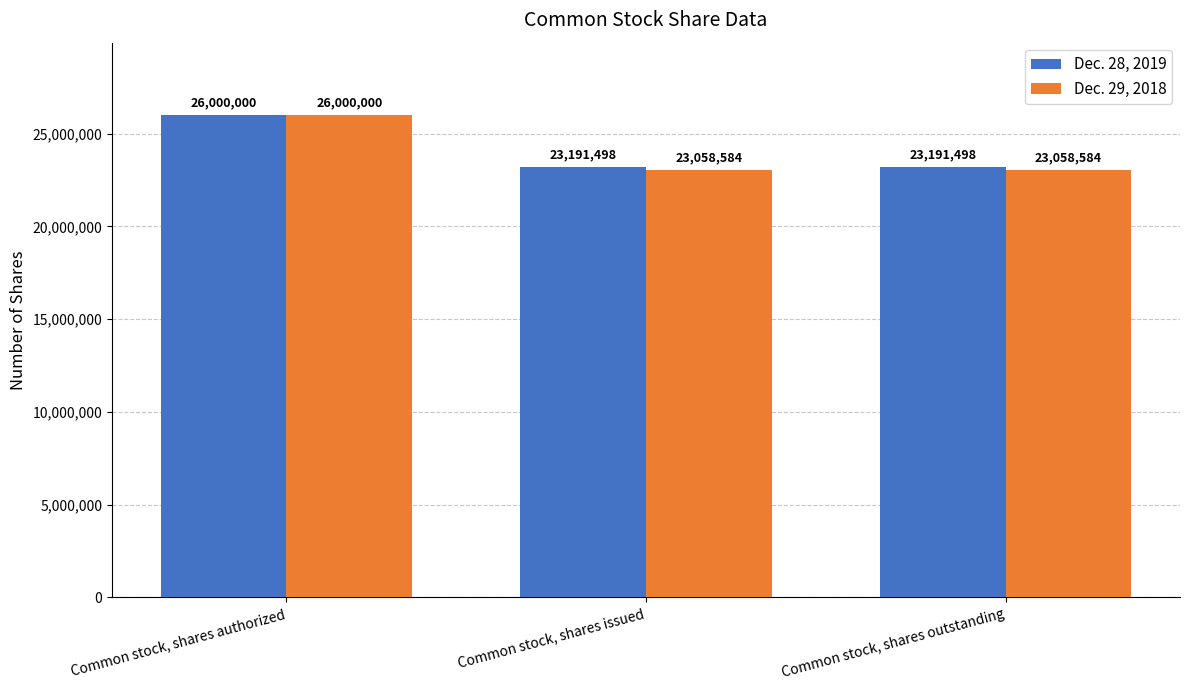

What is the sum of all Dec. 29, 2018 values?

72117168